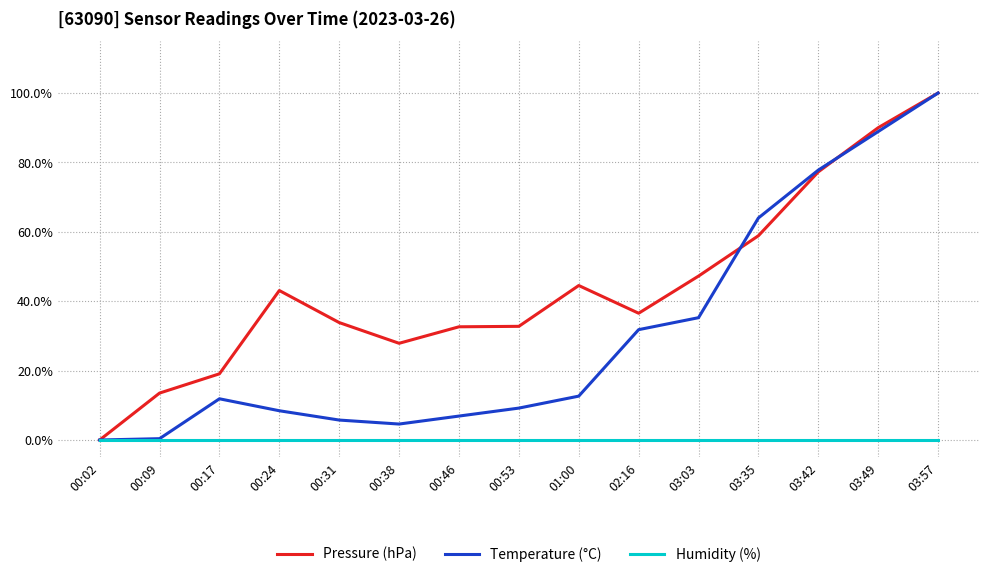

What position from the left is 03:57?

15